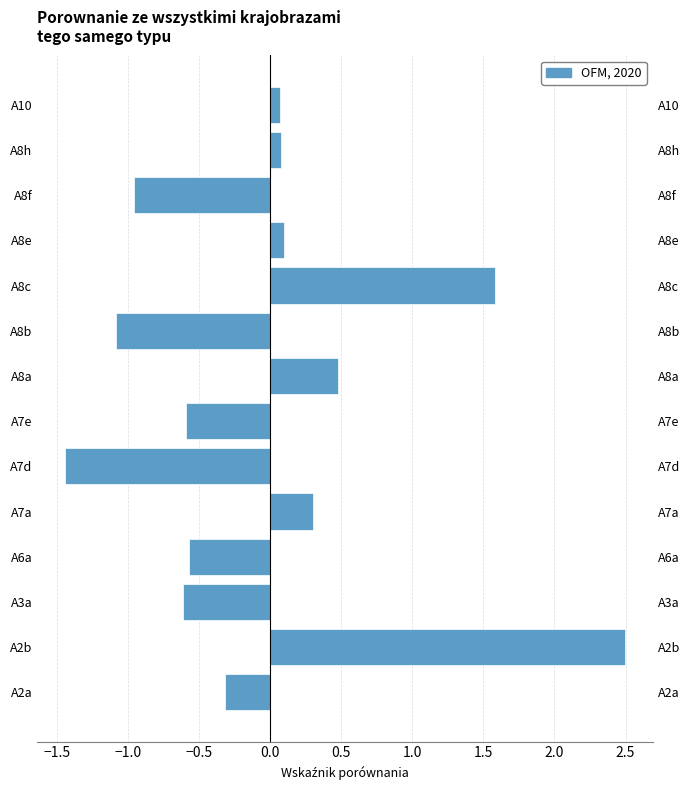

How many data points does each series have?

14